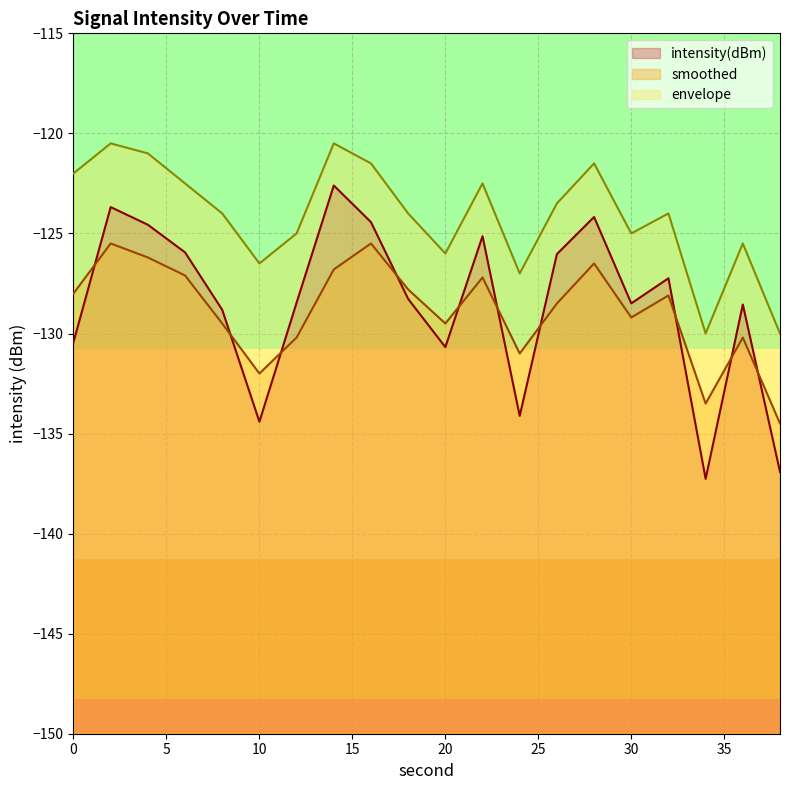

In smoothed, how many points are higher than both neighbors (excluding endpoints)?

6